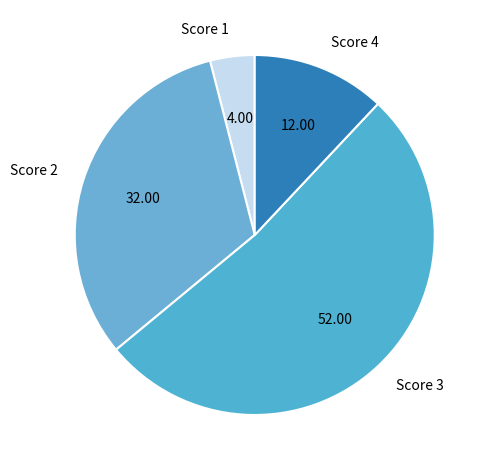

What is the ratio of the value at Score 3 to the value at Score 4?

4.3